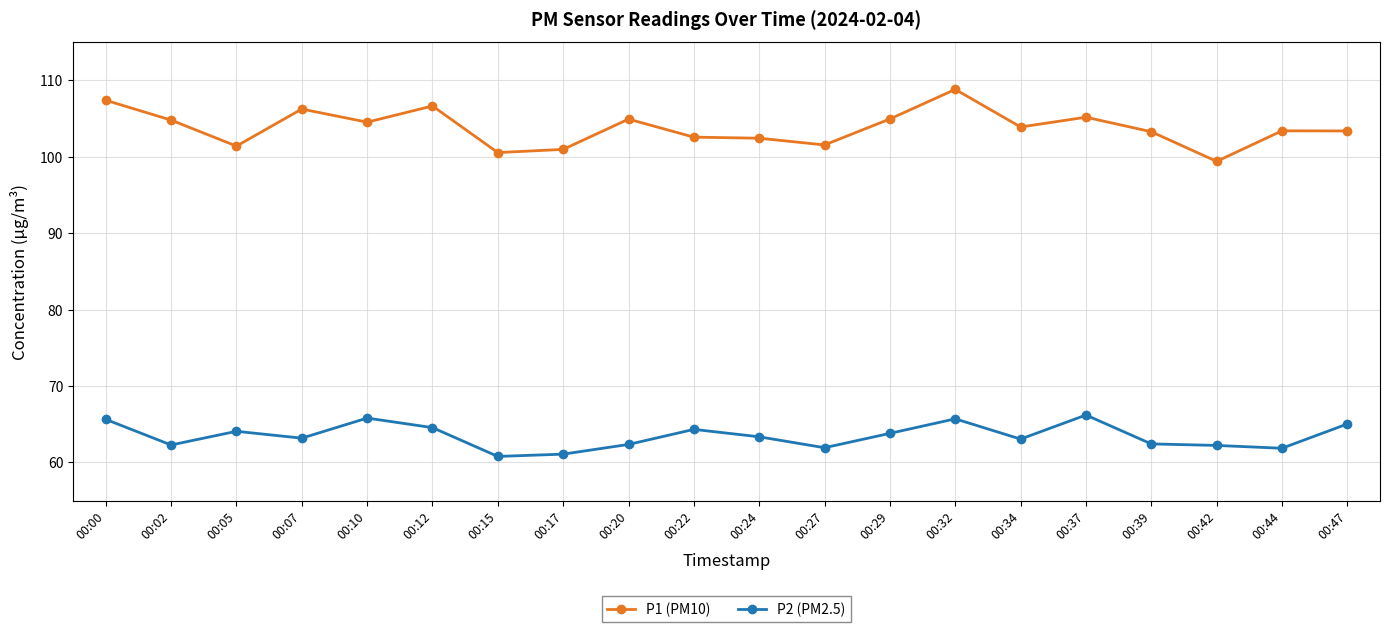

What is the greatest value displayed?

108.8